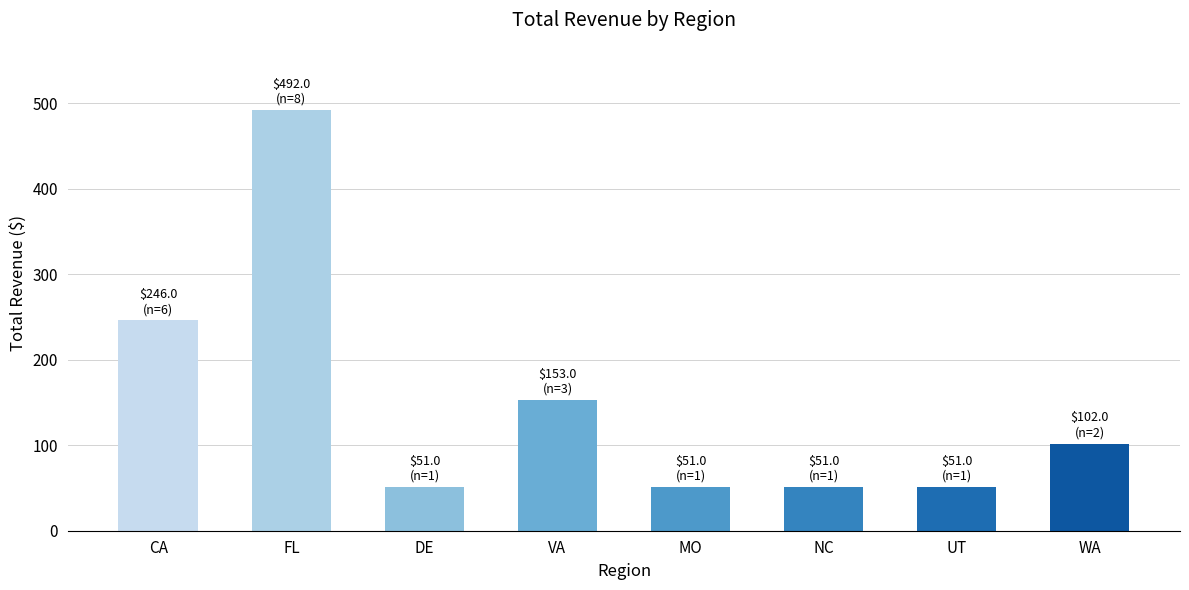

The value at WA is 144. True or false?

False